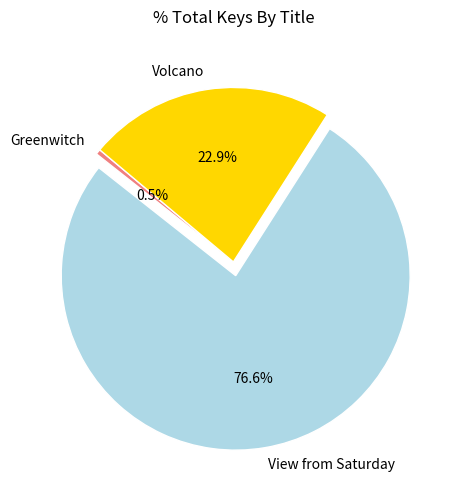

What is the majority slice?

View from Saturday